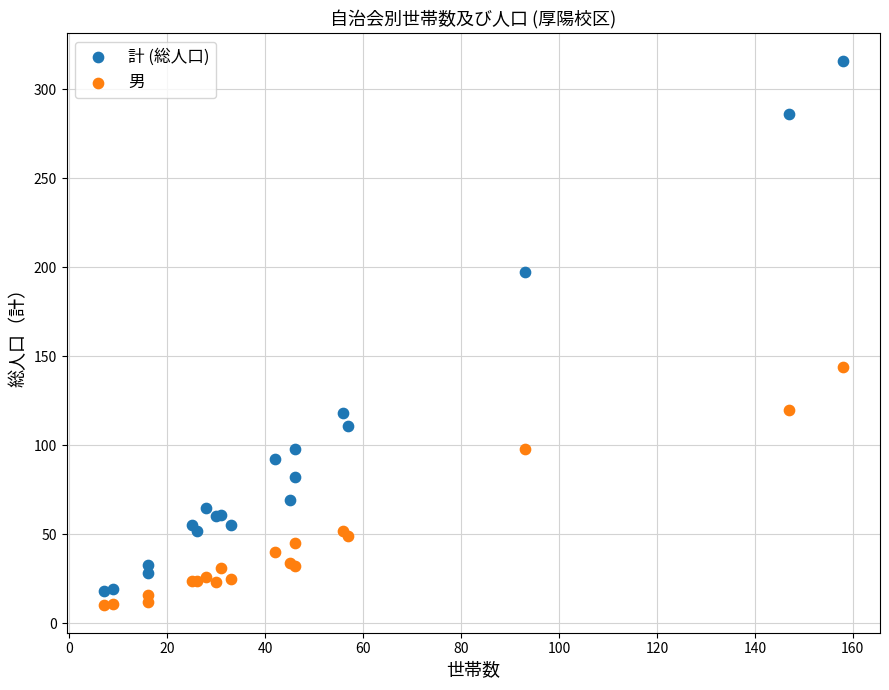

What are all the series names shown in the legend?

計 (総人口), 男